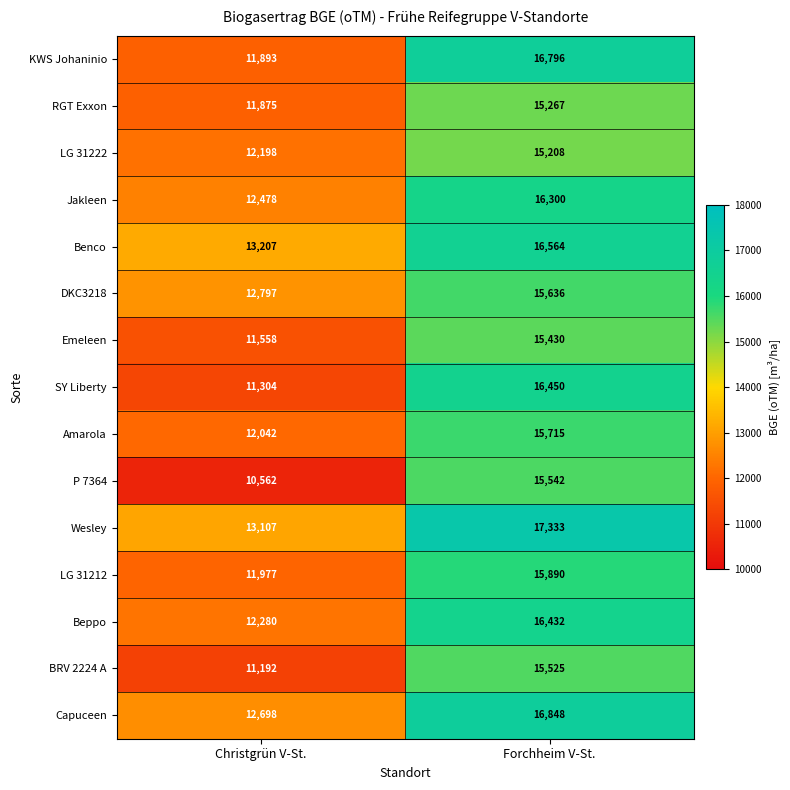

What is the difference between the maximum and minimum values in the KWS Johaninio series?

4903